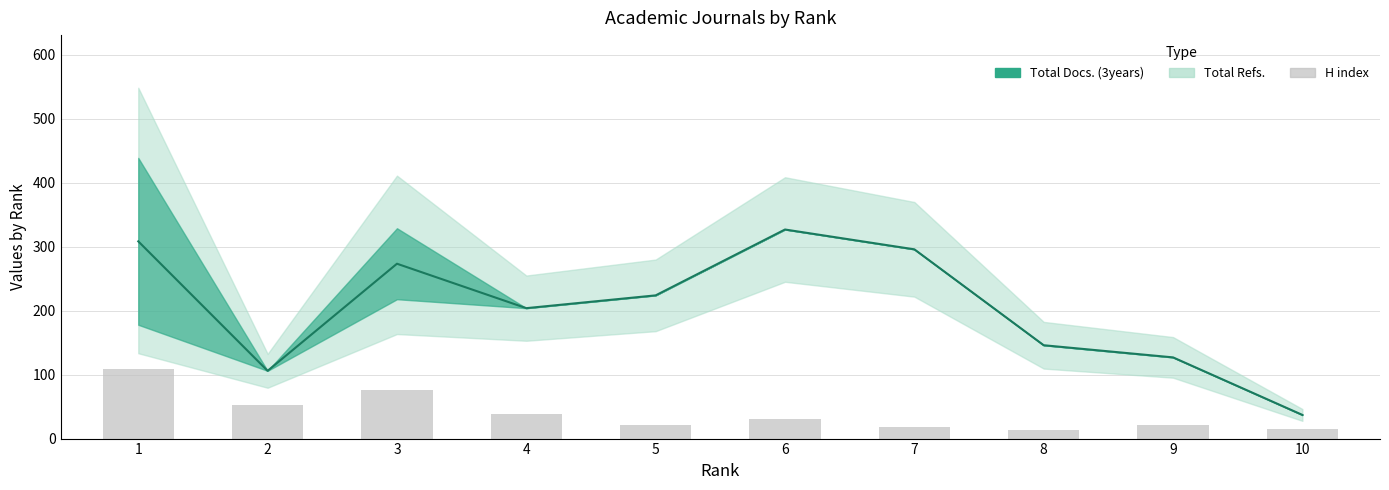

List the labels in order of value, largest first.

1, 3, 2, 4, 6, 9, 5, 7, 10, 8